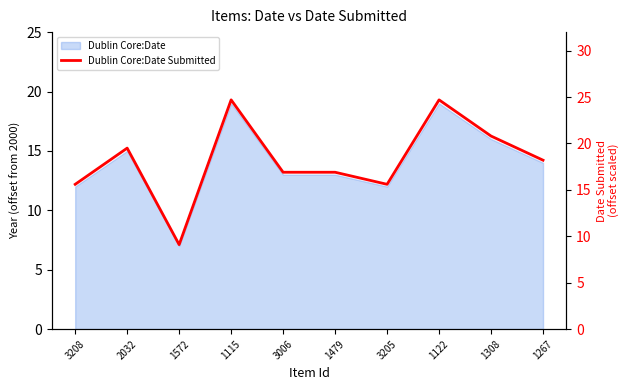

True or false: the data shows 9.3 at 1267.

False